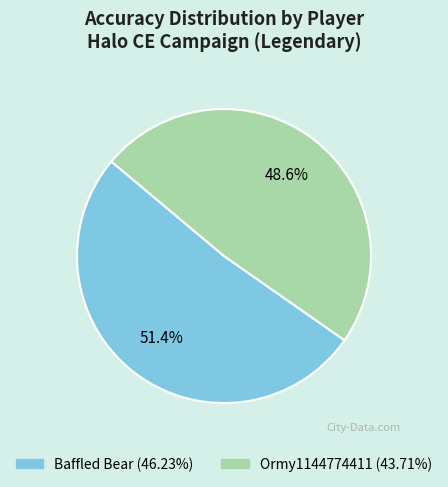

To the nearest percent, what is the combined percentage of Baffled Bear and Ormy1144774411?

100%